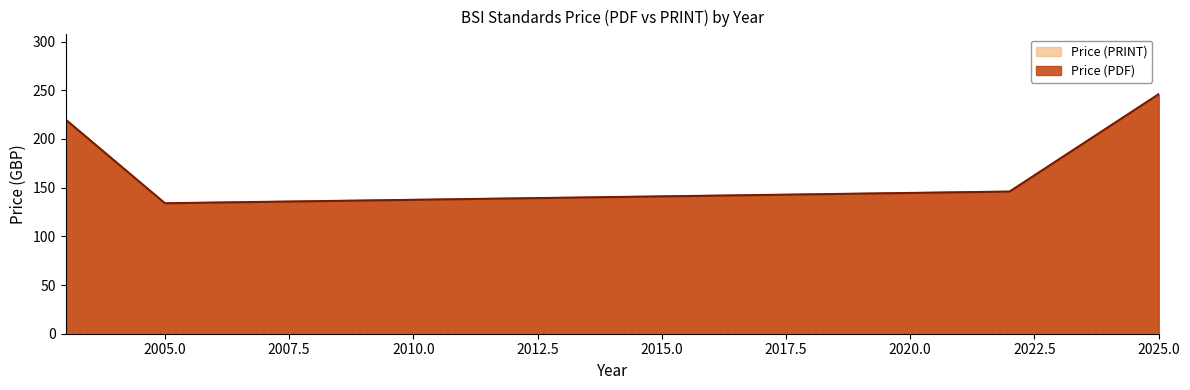

Does the chart have visible grid lines?

No